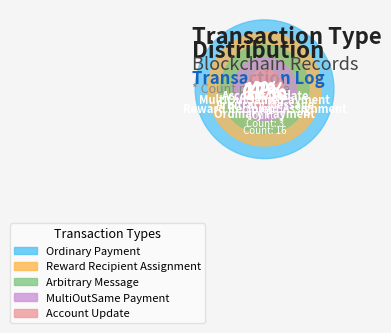

To the nearest percent, what percentage of the pie is Ordinary Payment?

67%